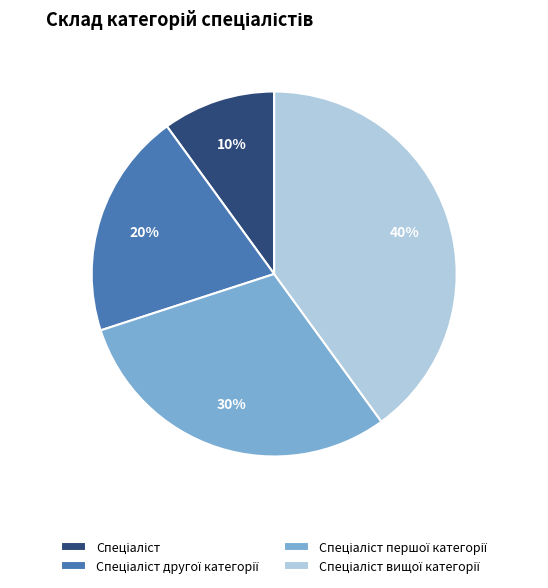

Is there any slice that represents more than half of the pie?

No